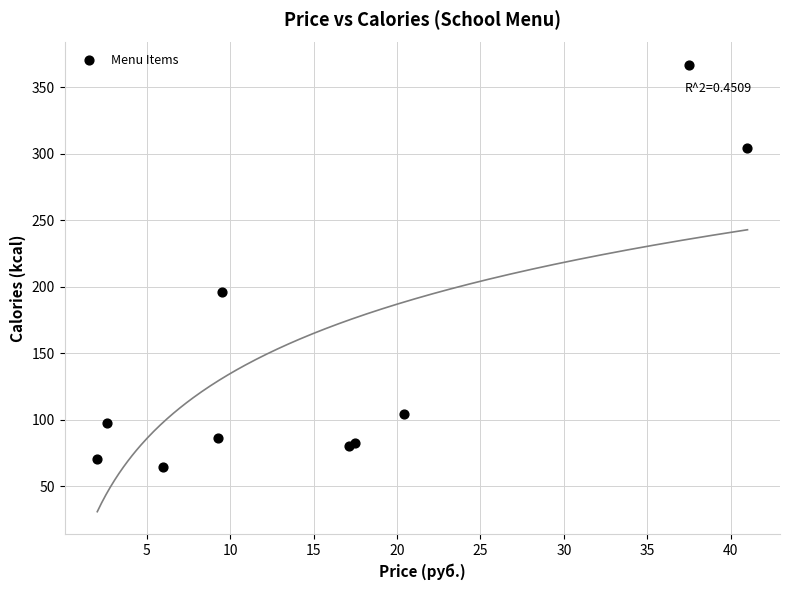

What Y value in the scatter plot is closest to 215?

195.8